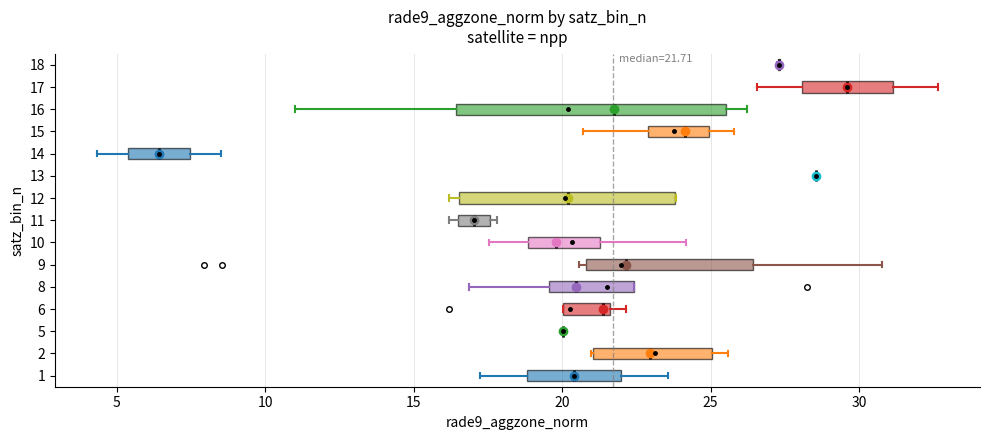

Comparing the boxes themselves (not the whiskers), which one is the widest?

16